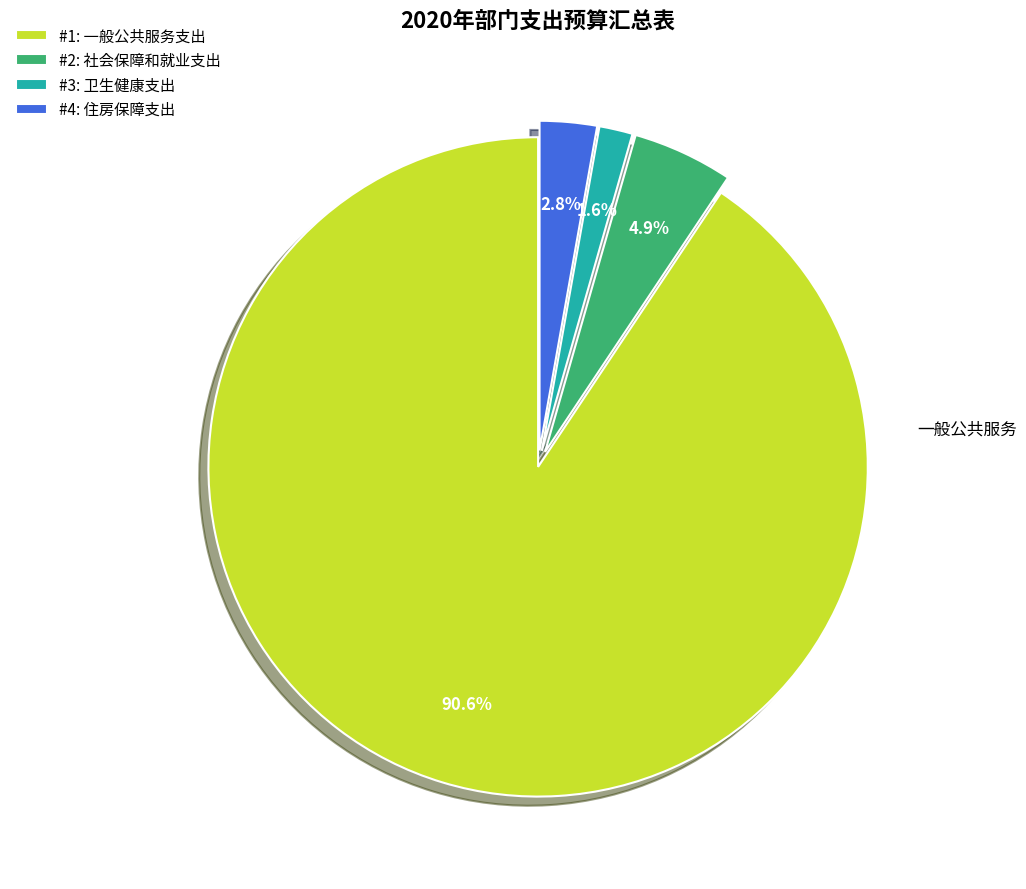

What is the smallest slice in the pie chart?

#3: 卫生健康支出